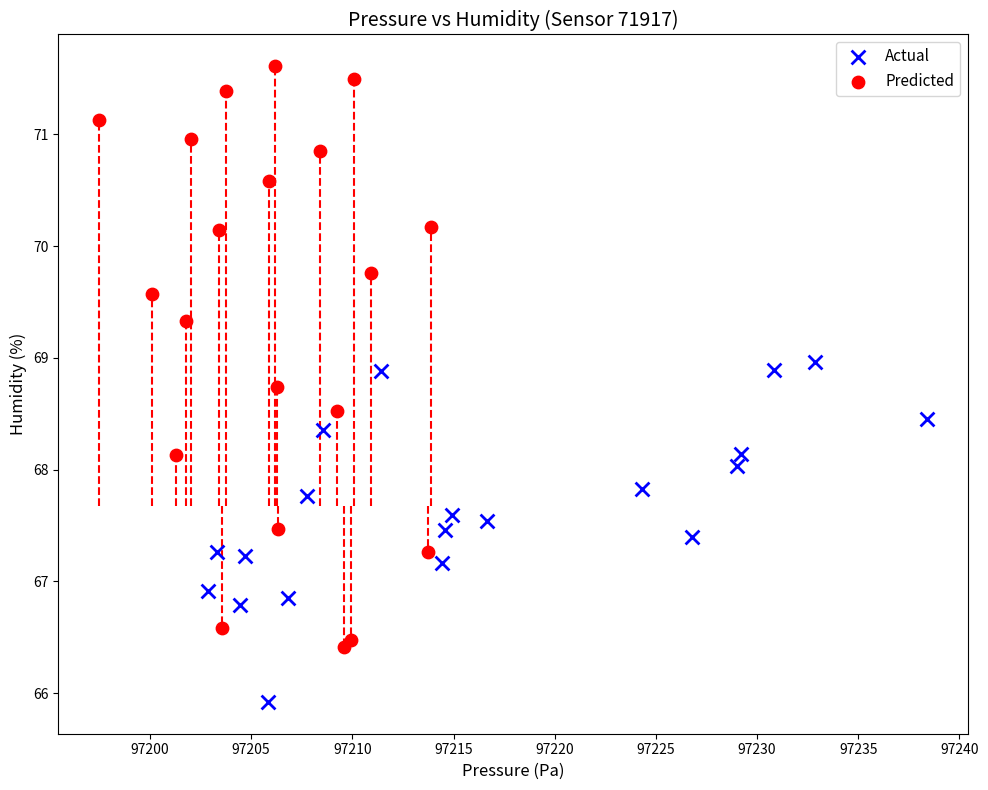

Which series contains the lowest Y value?

Actual